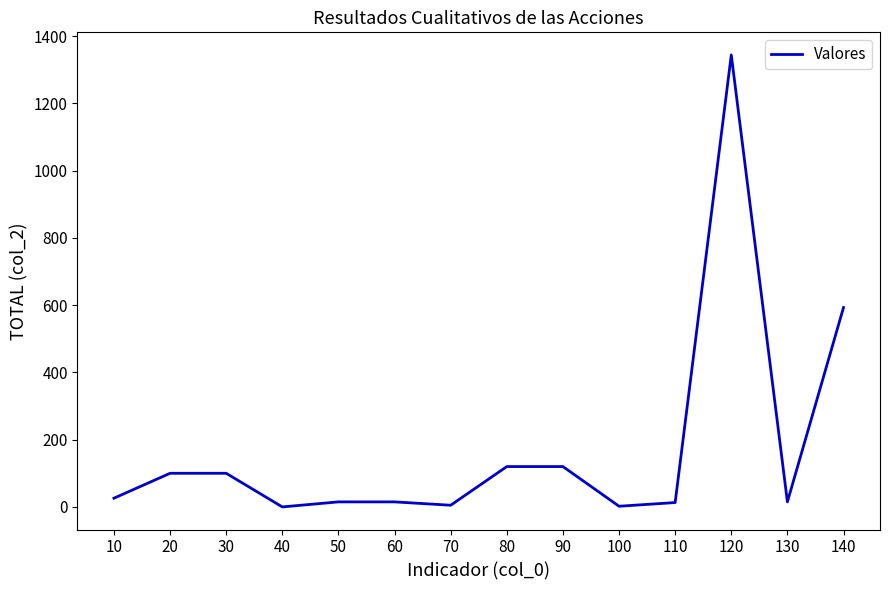

Between 130 and 140, which is larger?

140